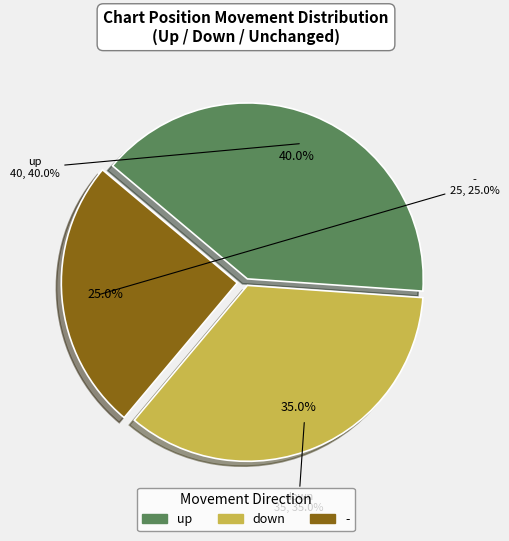

True or false: - accounts for 25% of the total.

True